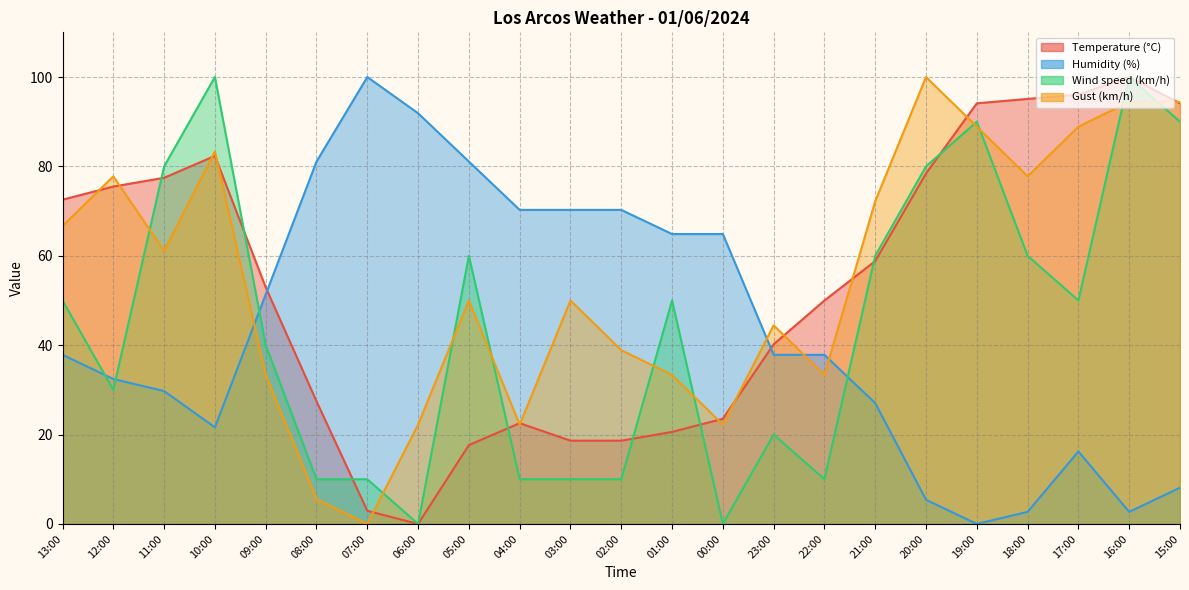

Which series changed the most between 03:00 and 18:00?

Temperature (°C)